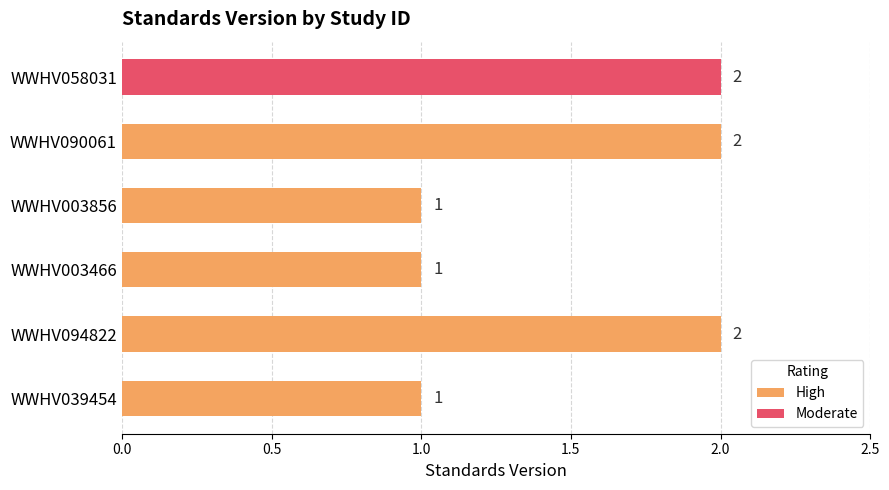

Is it true that High equals 1 at WWHV003466?

True